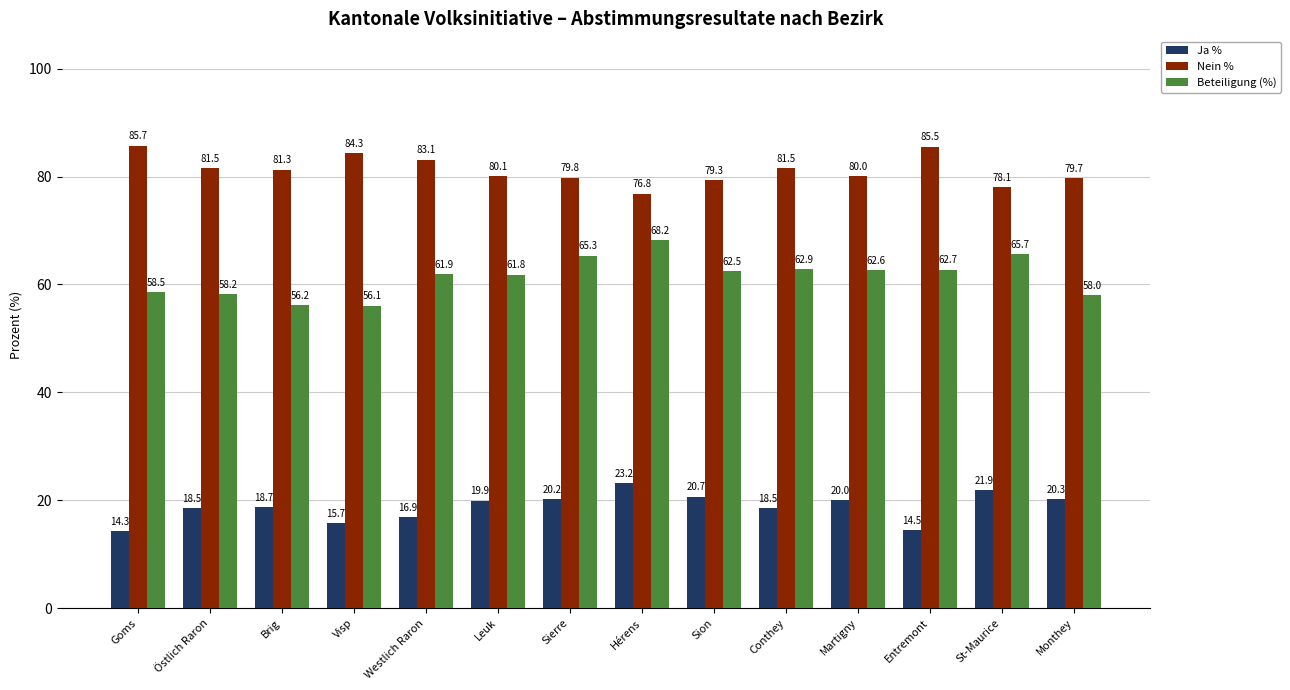

The value of Ja % at Martigny is 20.0. True or false?

True